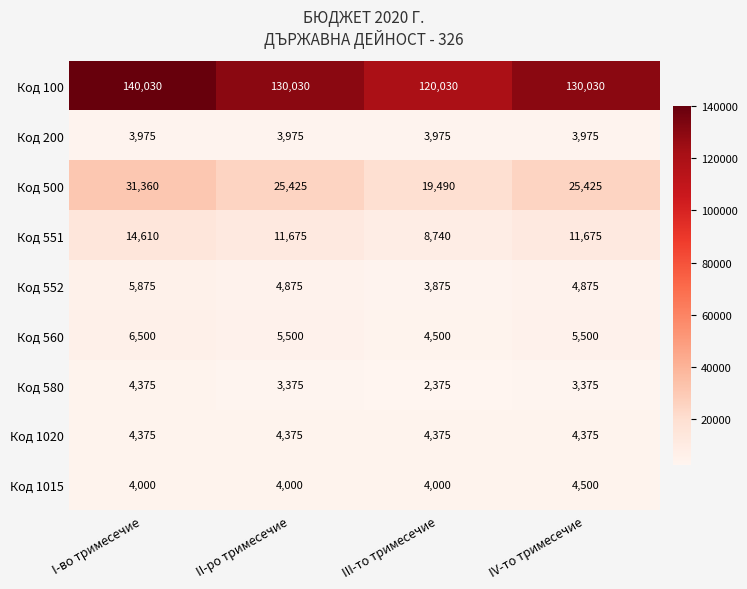

Count the number of data series in this chart.

9